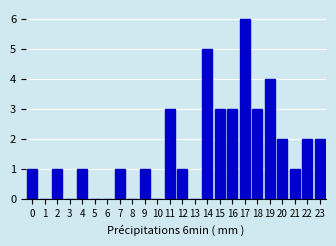

Reading left to right, extract all data points from this chart.

0=1	1=0	2=1	3=0	4=1	5=0	6=0	7=1	8=0	9=1	10=0	11=3	12=1	13=0	14=5	15=3	16=3	17=6	18=3	19=4	20=2	21=1	22=2	23=2